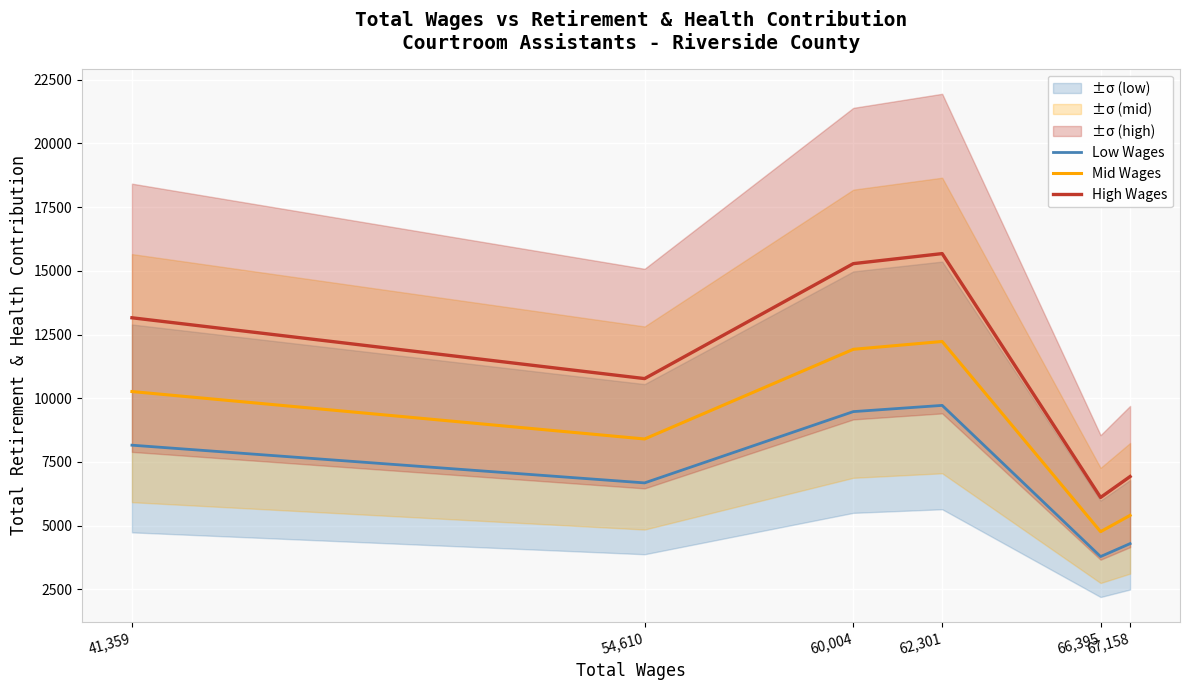

Rank the series at 60,004 from highest to lowest value.

High Wages, Mid Wages, Low Wages